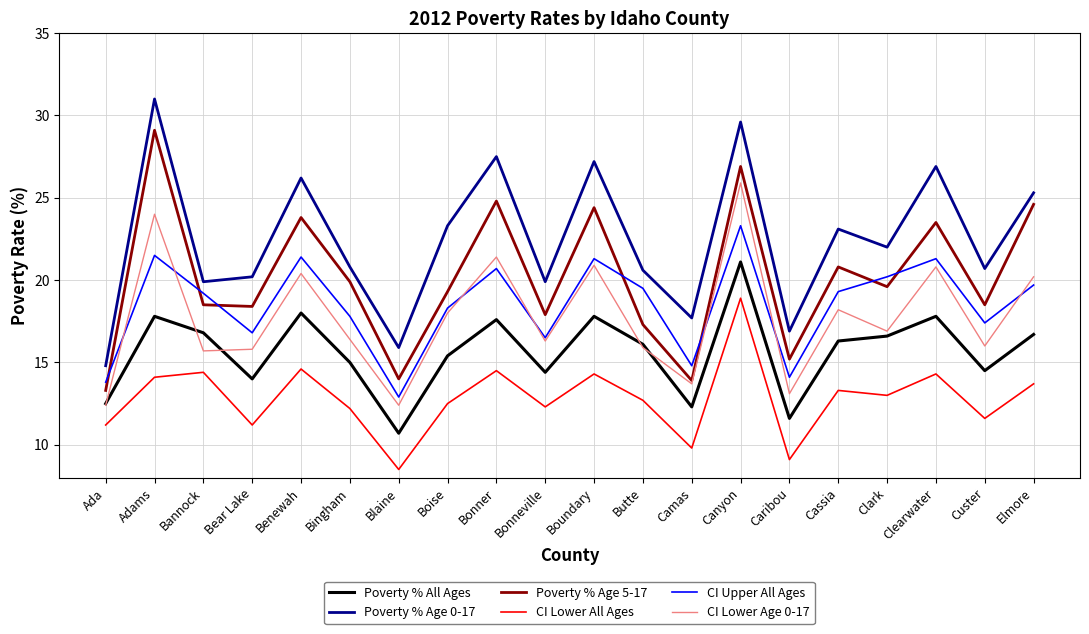

Does the chart display data point markers on the line(s)?

No